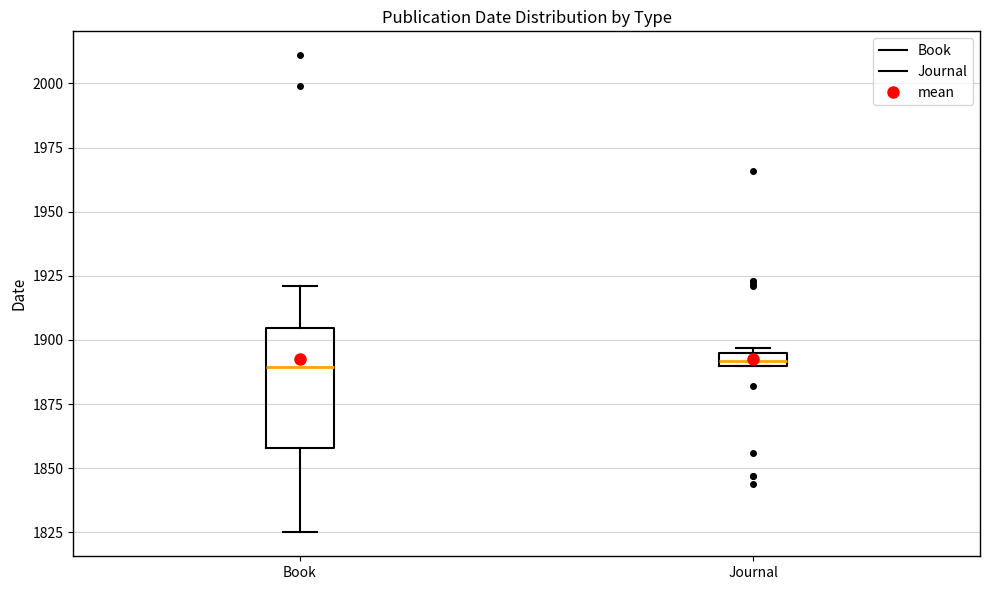

Where does the upper whisker of the box for Book end on the y-axis? The values are not printed on the chart, so give them approximately, as read against the axis.

1920